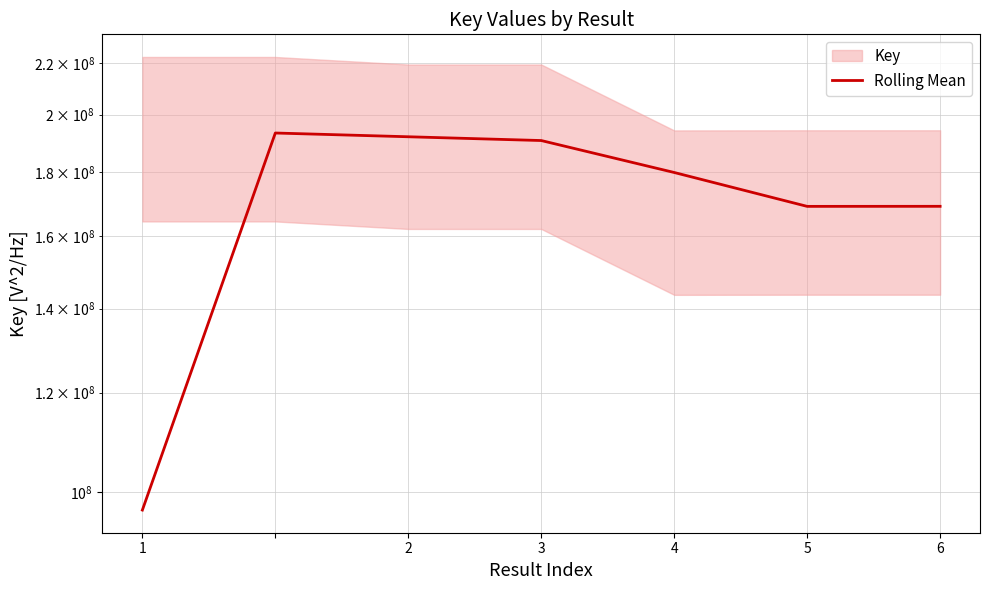

What is the change in value from 2 to 6?

-24397361.0